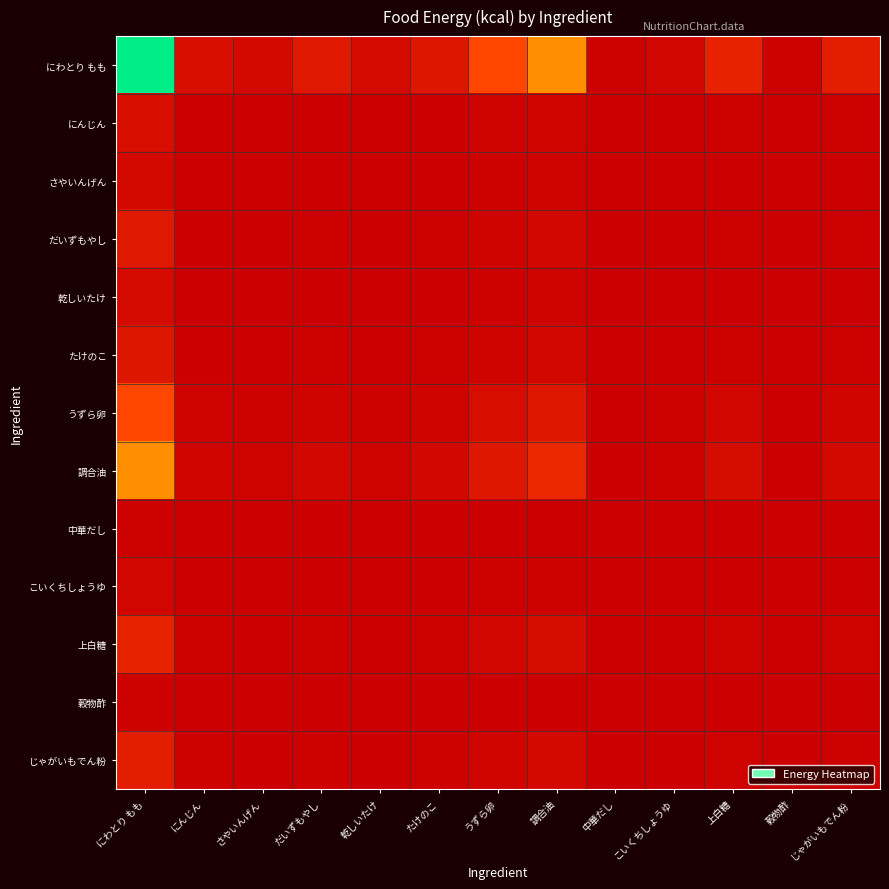

At which category does the chart reach its minimum across all series?

中華だし